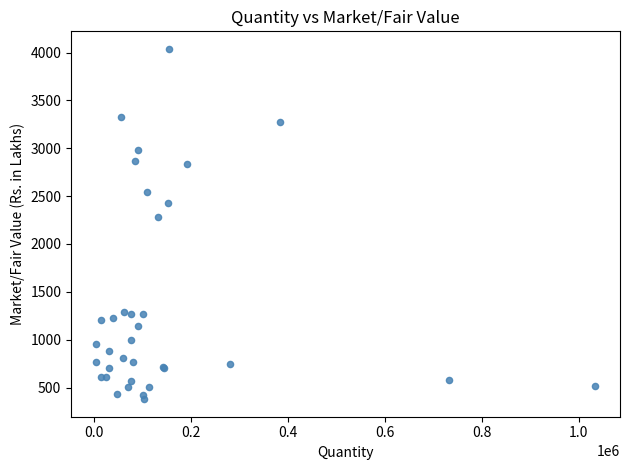

What Y value in the scatter plot is closest to 2208?

2286.8